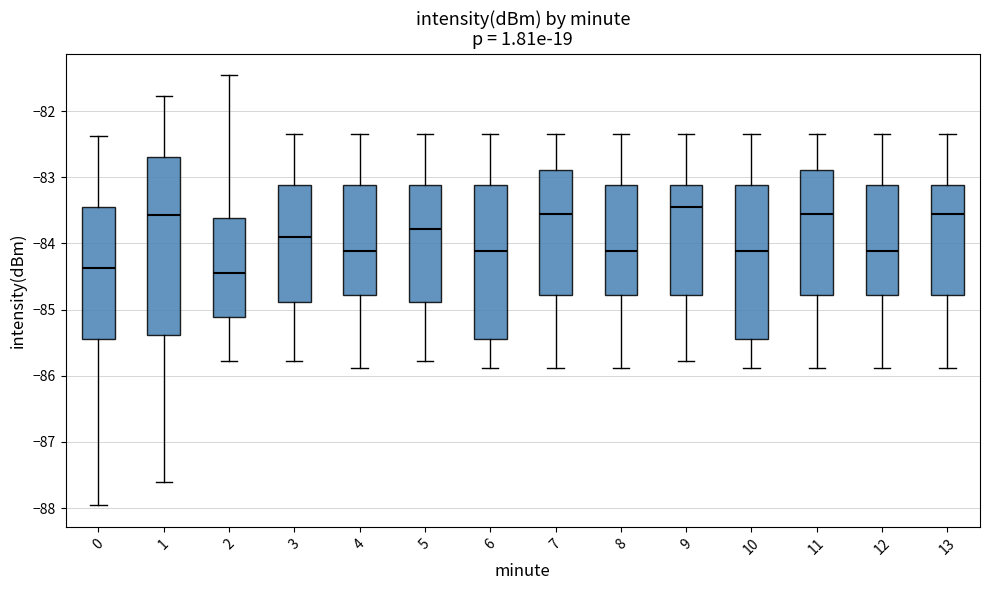

Reading left to right, read every box against the y-axis: the position of its median line, the range the box covers, and the ends of its whiskers. The values are not printed on the chart, so give them approximately, as read against the axis.

0: median -84.4, box -85.4 to -83.4, whiskers -88.0 to -82.4
1: median -83.6, box -85.4 to -82.7, whiskers -87.6 to -81.8
2: median -84.4, box -85.1 to -83.6, whiskers -85.8 to -81.5
3: median -83.9, box -84.9 to -83.1, whiskers -85.8 to -82.3
4: median -84.1, box -84.8 to -83.1, whiskers -85.9 to -82.3
5: median -83.8, box -84.9 to -83.1, whiskers -85.8 to -82.3
6: median -84.1, box -85.4 to -83.1, whiskers -85.9 to -82.3
7: median -83.6, box -84.8 to -82.9, whiskers -85.9 to -82.3
8: median -84.1, box -84.8 to -83.1, whiskers -85.9 to -82.3
9: median -83.4, box -84.8 to -83.1, whiskers -85.8 to -82.3
10: median -84.1, box -85.4 to -83.1, whiskers -85.9 to -82.3
11: median -83.6, box -84.8 to -82.9, whiskers -85.9 to -82.3
12: median -84.1, box -84.8 to -83.1, whiskers -85.9 to -82.3
13: median -83.6, box -84.8 to -83.1, whiskers -85.9 to -82.3